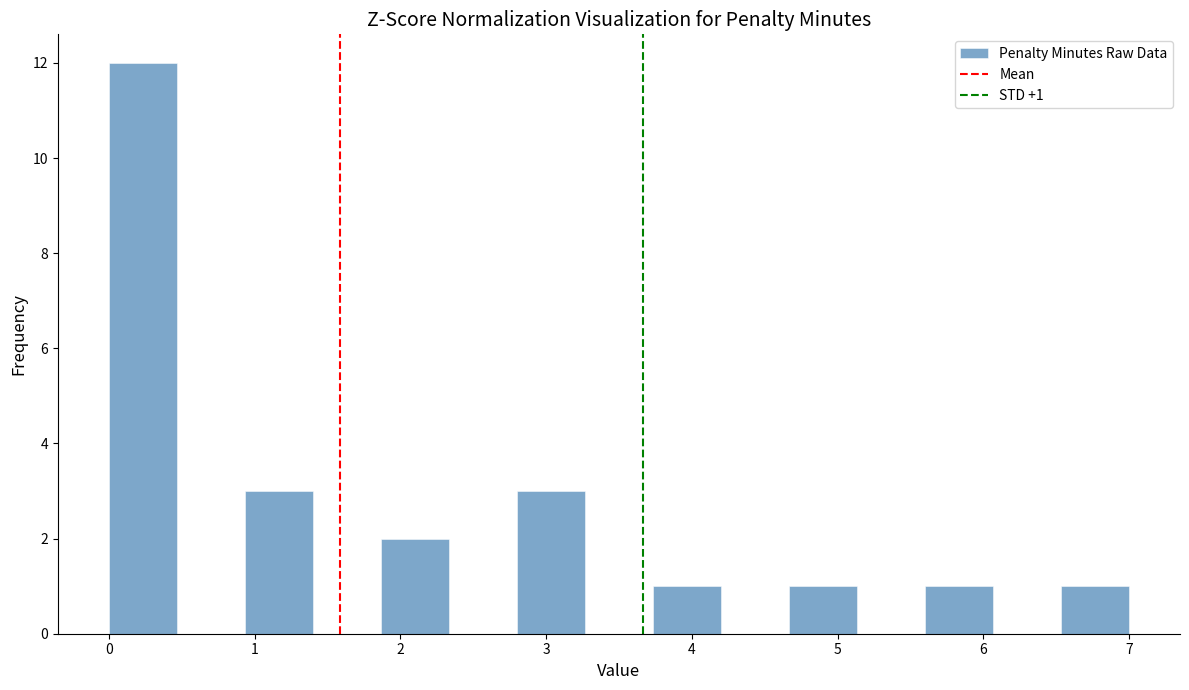

Over which range of the x-axis is the bar tallest?

0.0 to 0.5